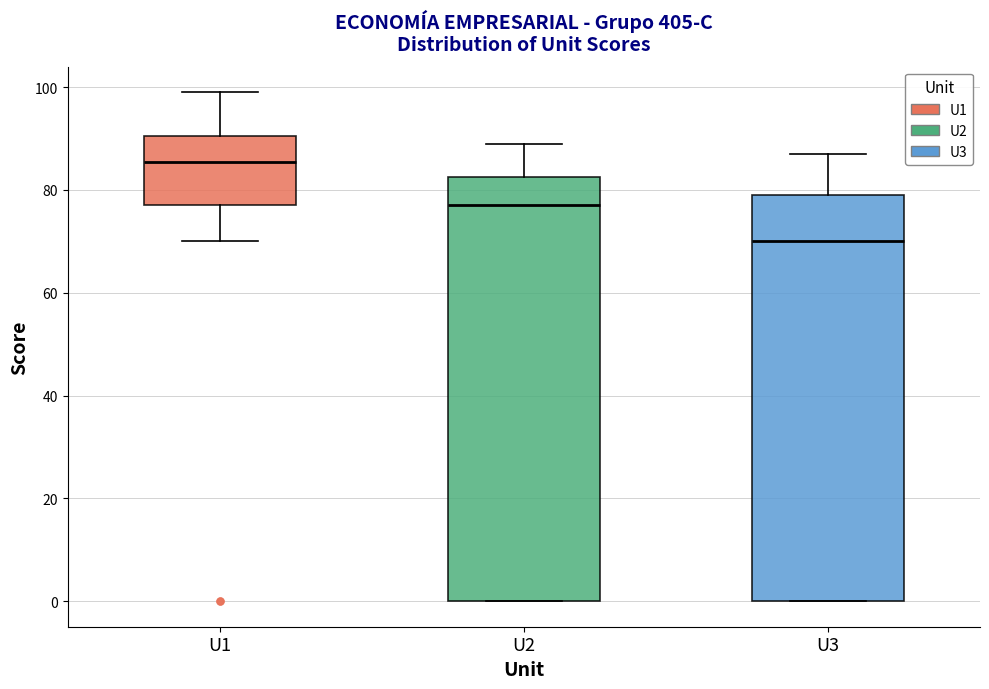

Reading left to right, read every box against the y-axis: the position of its median line, the range the box covers, and the ends of its whiskers. The values are not printed on the chart, so give them approximately, as read against the axis.

U1: median 86, box 78 to 90, whiskers 70 to 100
U2: median 78, box 0 to 82, whiskers 0 to 90
U3: median 70, box 0 to 80, whiskers 0 to 88